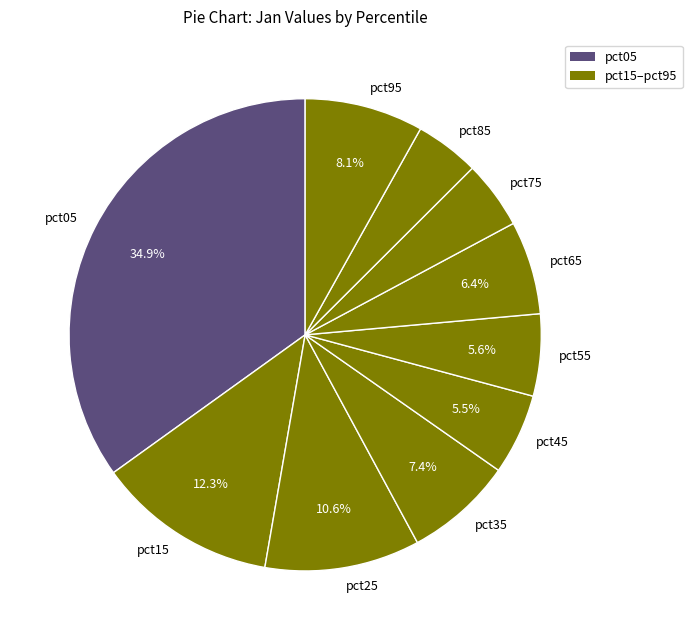

Between pct15 and pct85, which is larger?

pct15